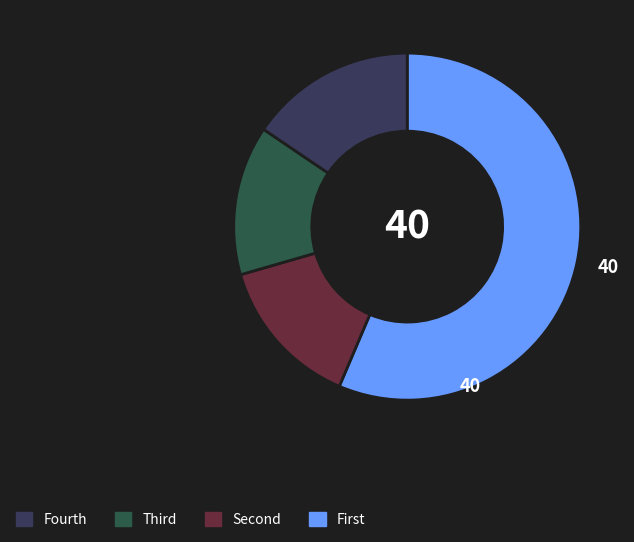

Is there a majority slice in this chart?

Yes